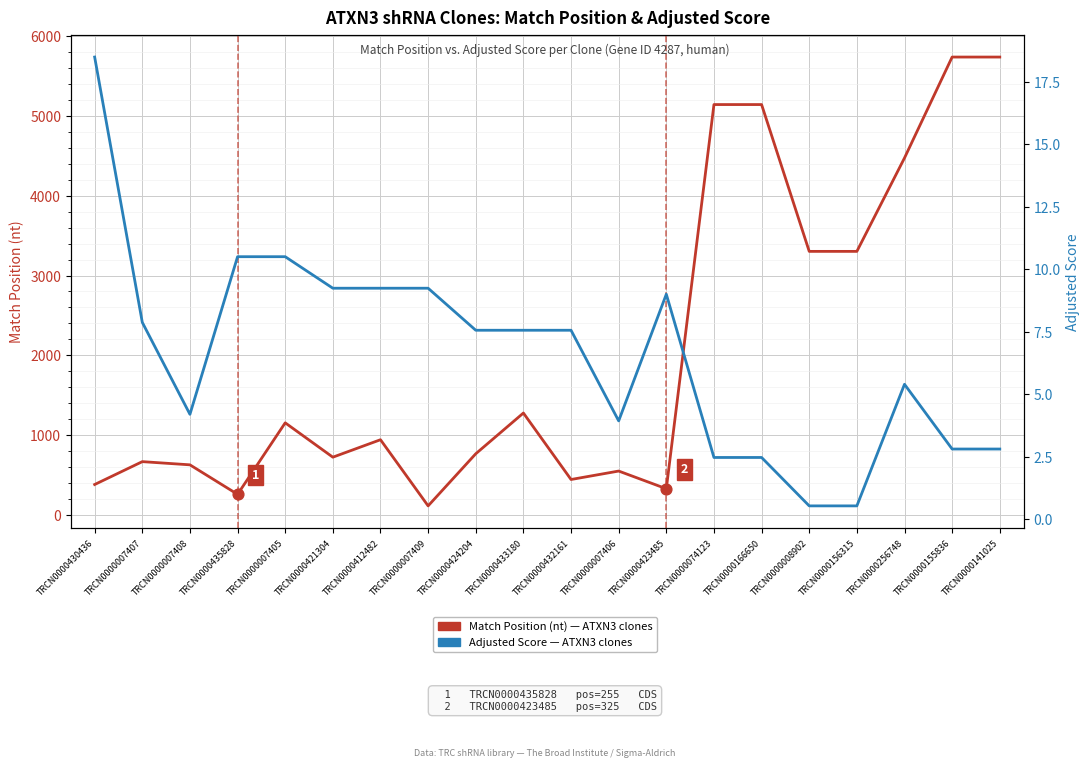

Which series has the widest spread of Y values?

Match Position (nt)